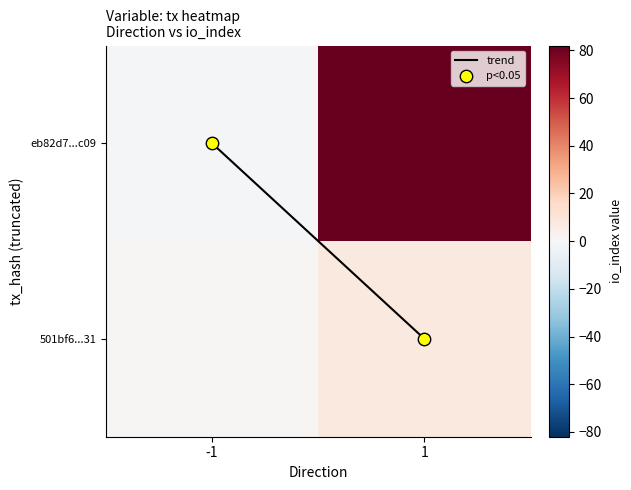

At how many categories does at least one series exceed 55?

1